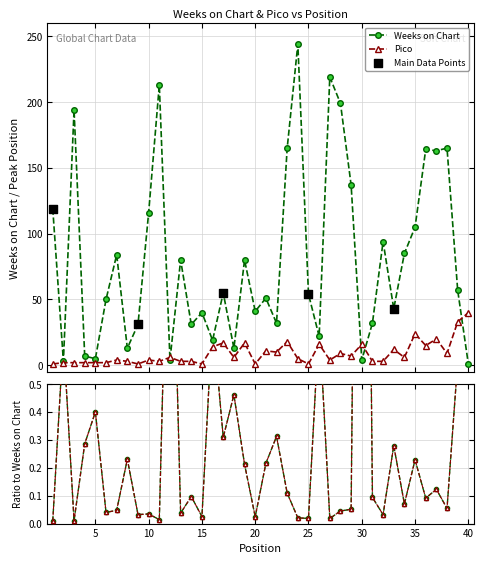

Is the value of Weeks on Chart at 11 greater than the value of Pico at 5?

Yes